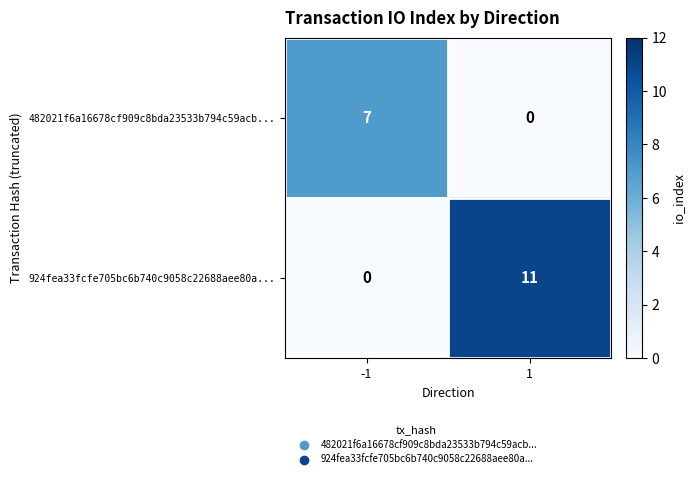

The 482021f6a16678cf909c8bda23533b794c59acb... series shows 0 at 1. True or false?

True